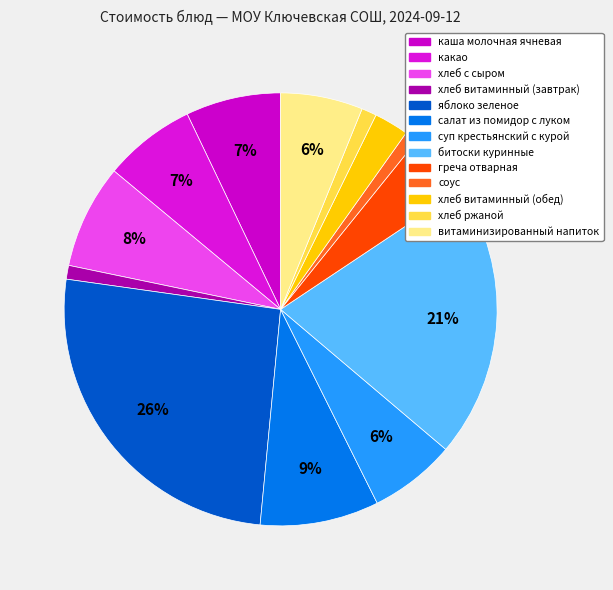

Count the number of slices in the pie.

13